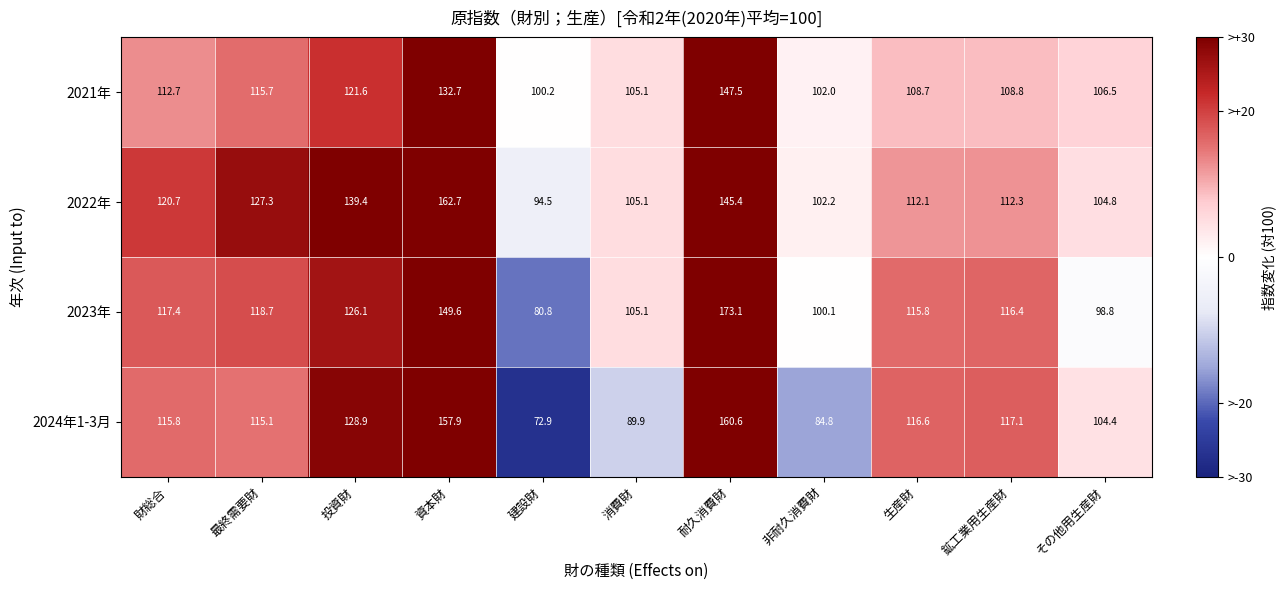

What is the total value across all series at 建設財?

348.4